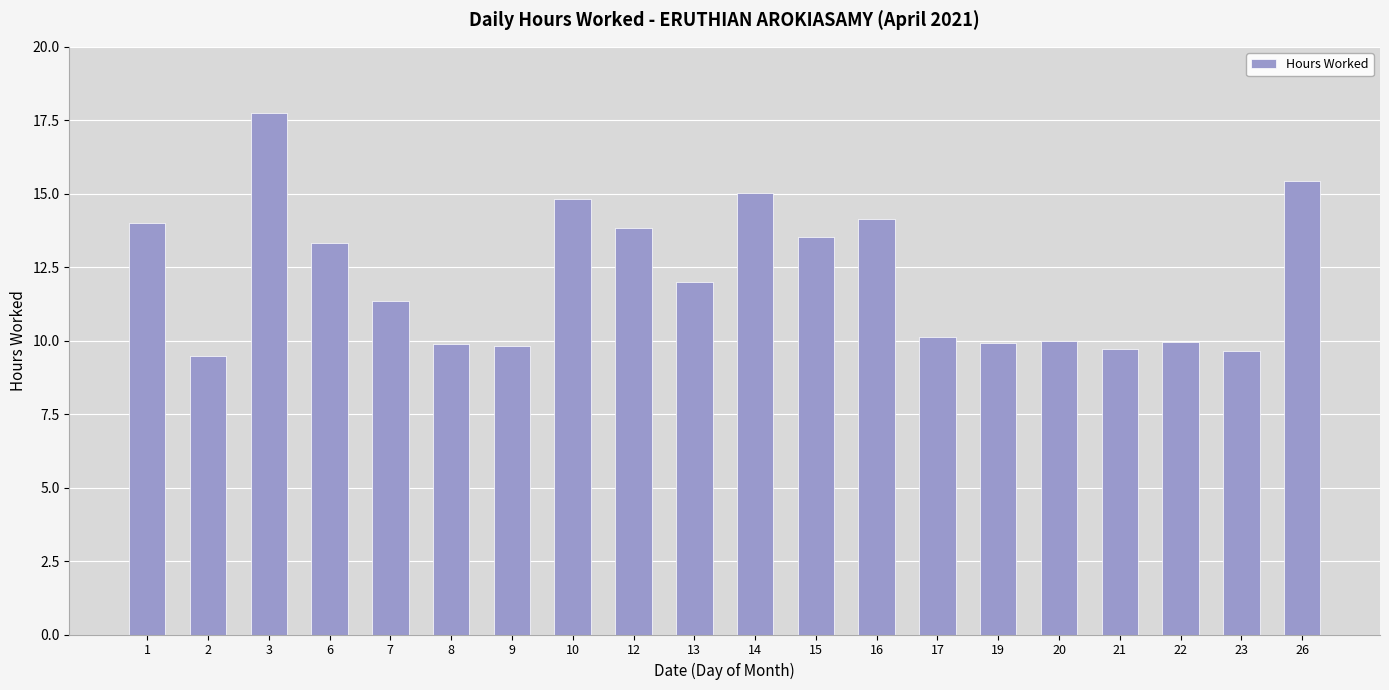

What is the average value?

12.2